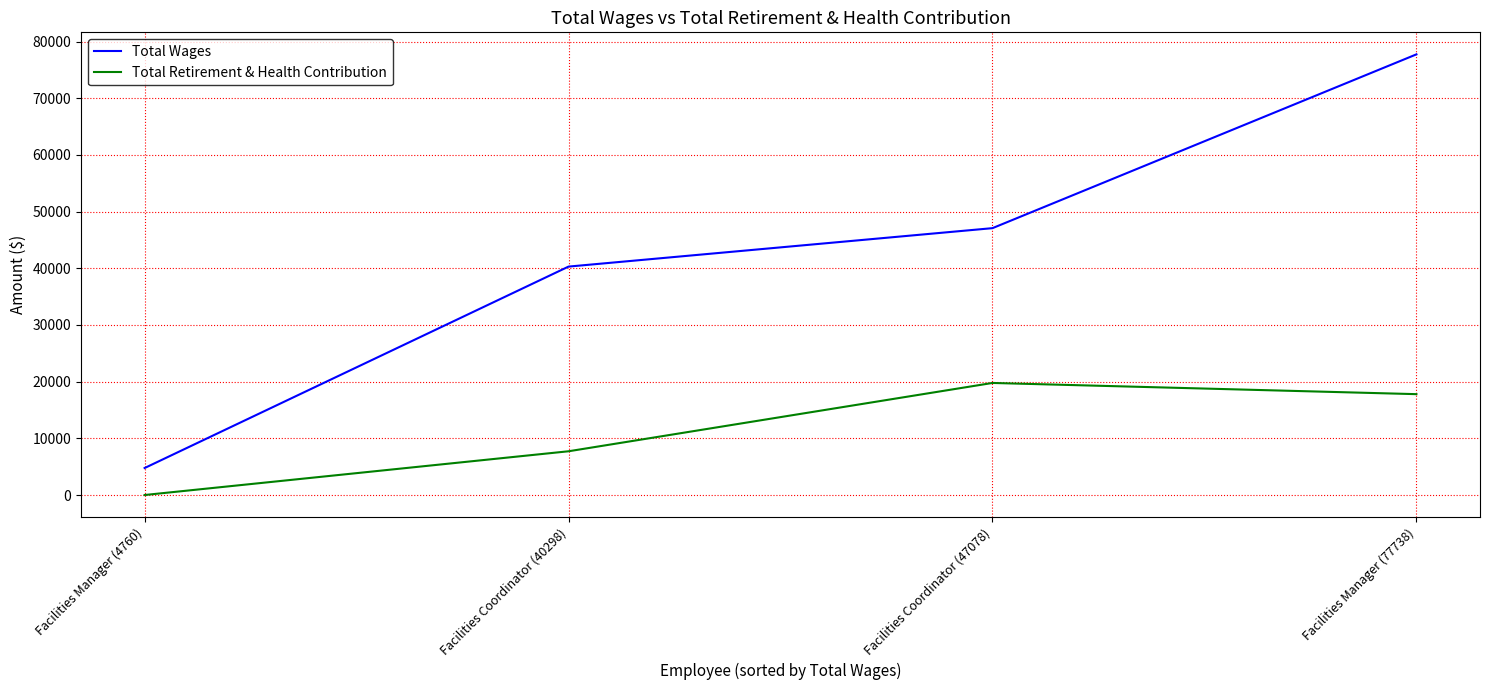

How many values in the Total Retirement & Health Contribution series are below 17792?

2